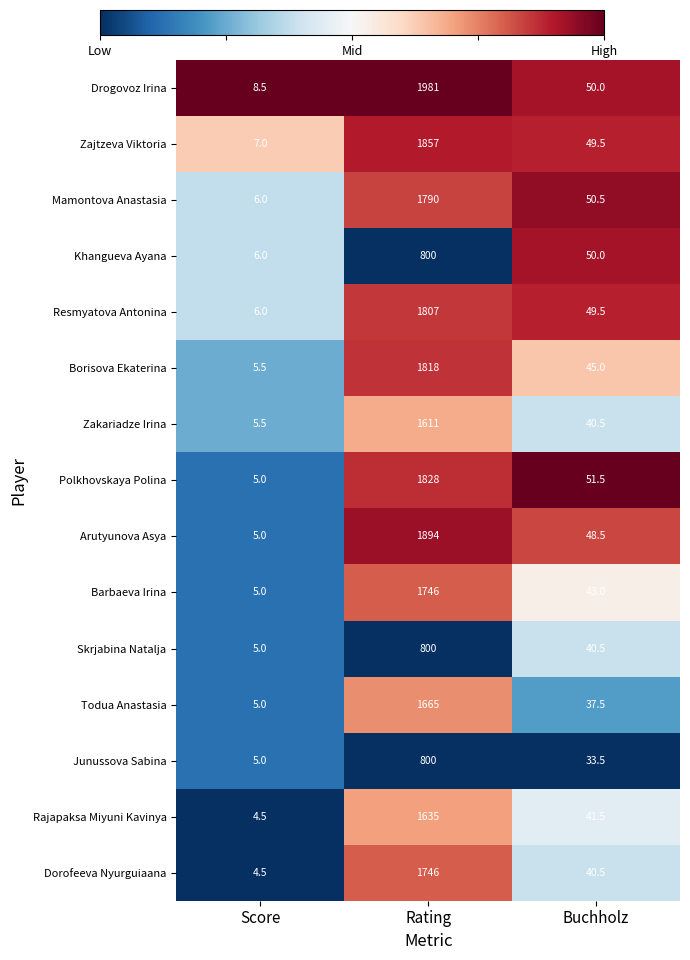

What is the total value across all series at Buchholz?

671.5